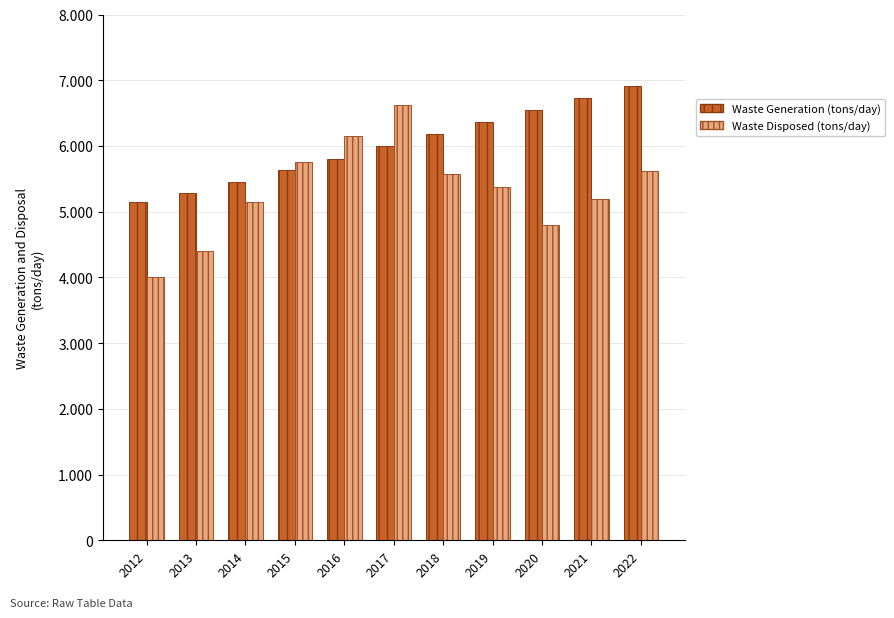

Between 2013 and 2014, which series saw the biggest shift?

Waste Disposed (tons/day)